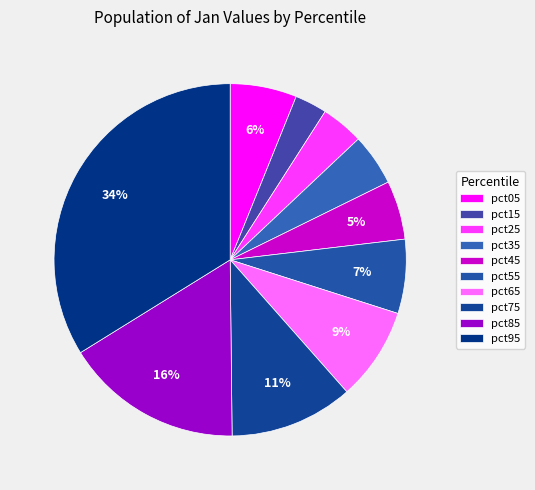

To the nearest percent, what portion does pct75 represent?

11%